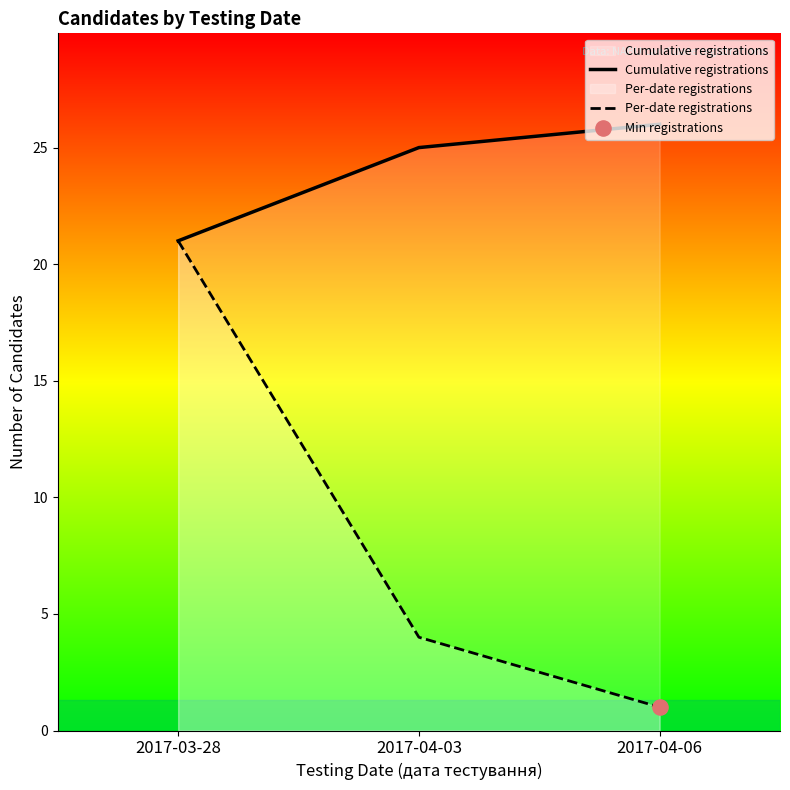

Where is Per-date registrations nearest to the value 11?

2017-04-03